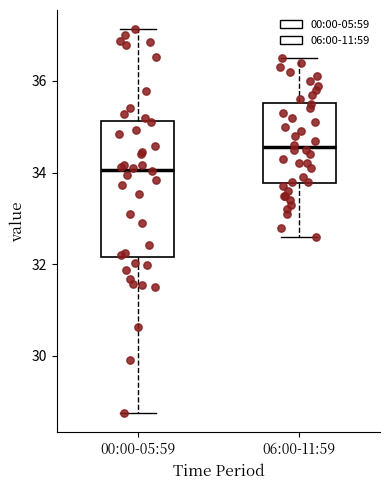

Which box's median line is the lowest?

00:00-05:59